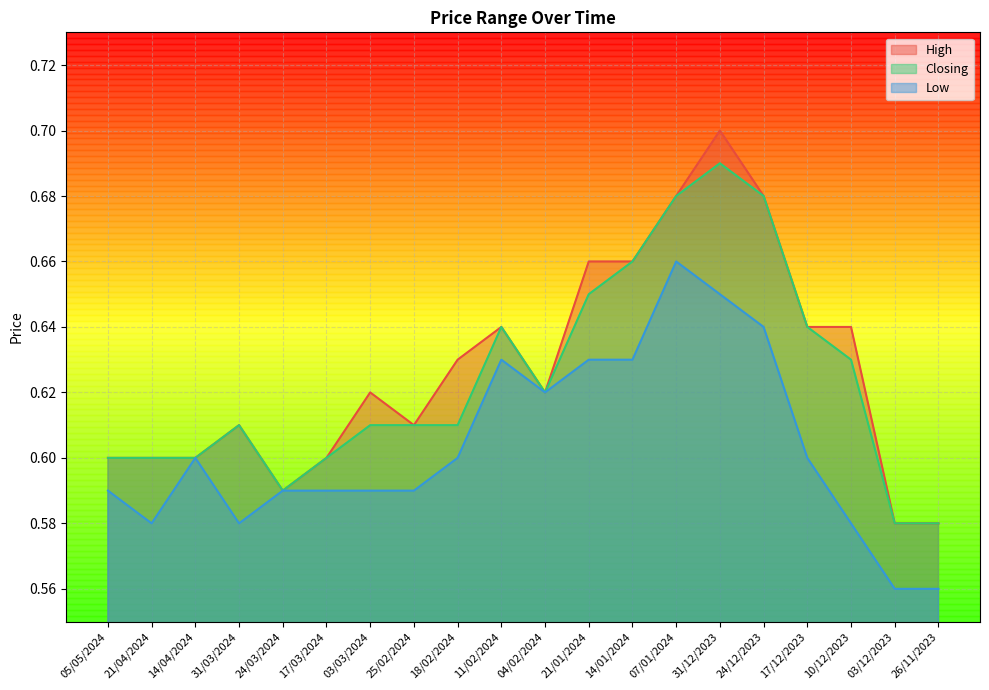

Does the chart have visible grid lines?

Yes